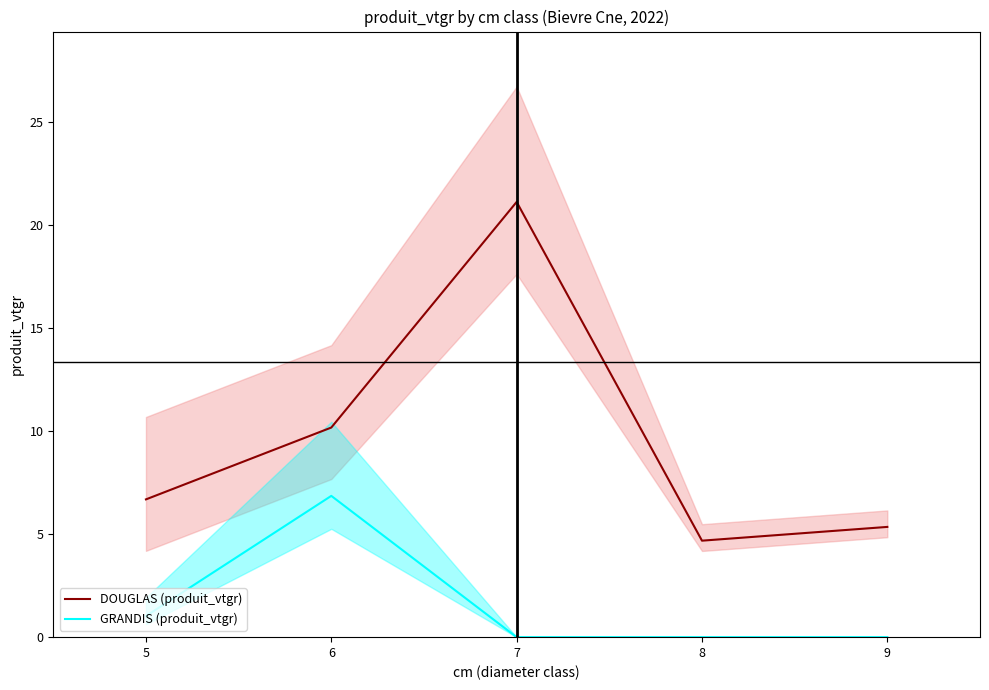

True or false: GRANDIS (produit_vtgr) and DOUGLAS (produit_vtgr) cross at least once.

False